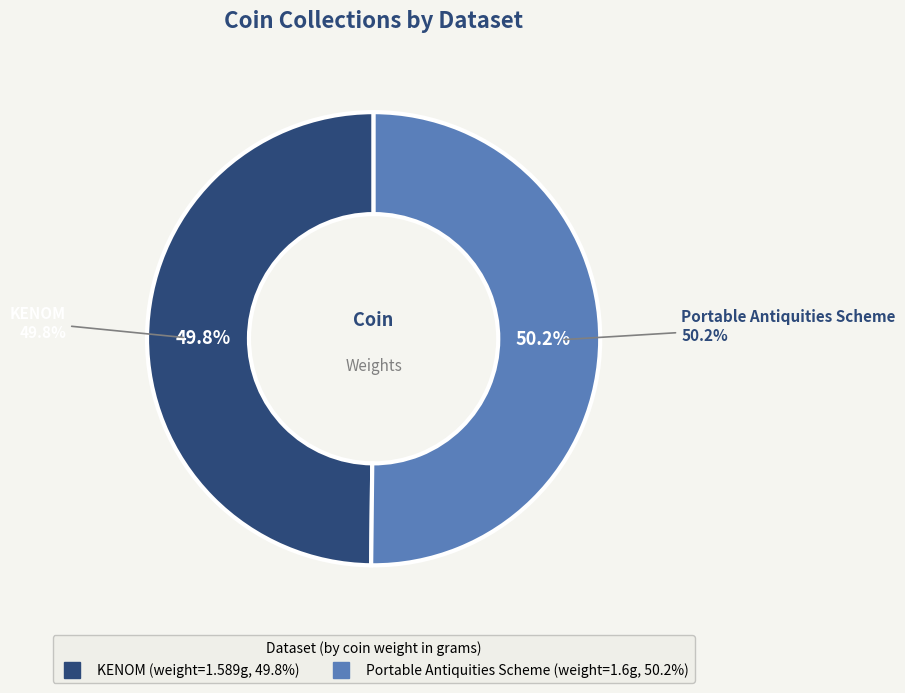

Does Portable Antiquities Scheme represent more than half of the total?

Yes